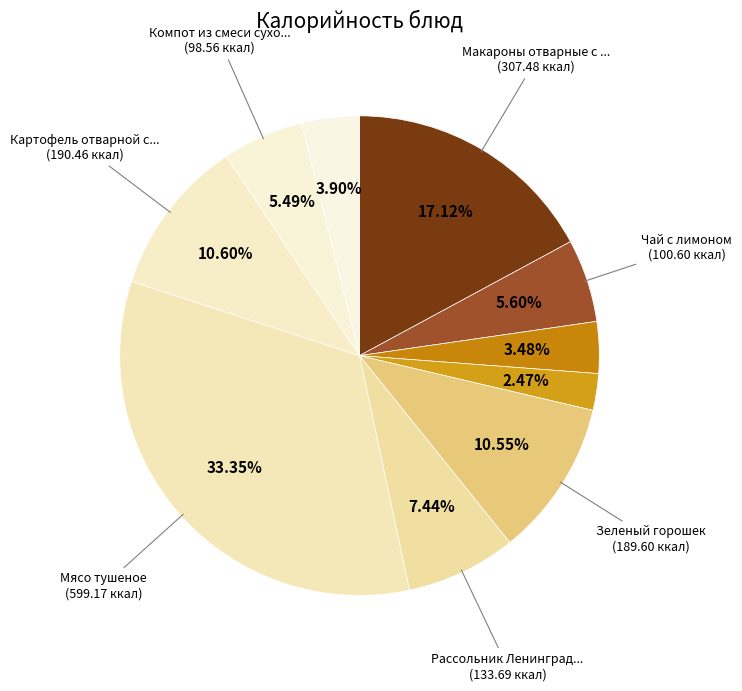

Count the number of slices in the pie.

10